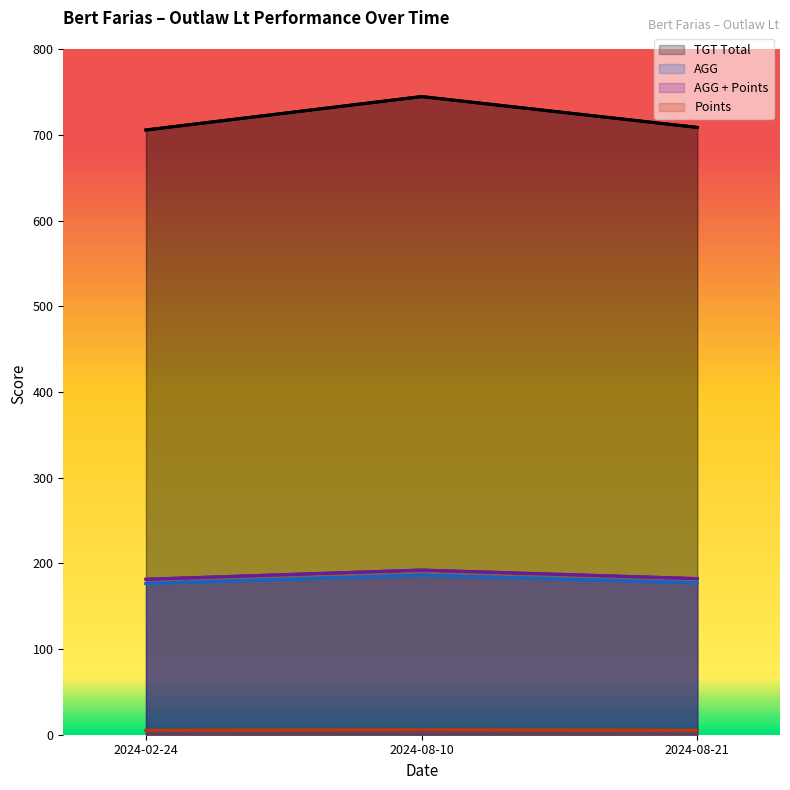

What is the spread (max minus min) of values at 2024-08-21?

704.0